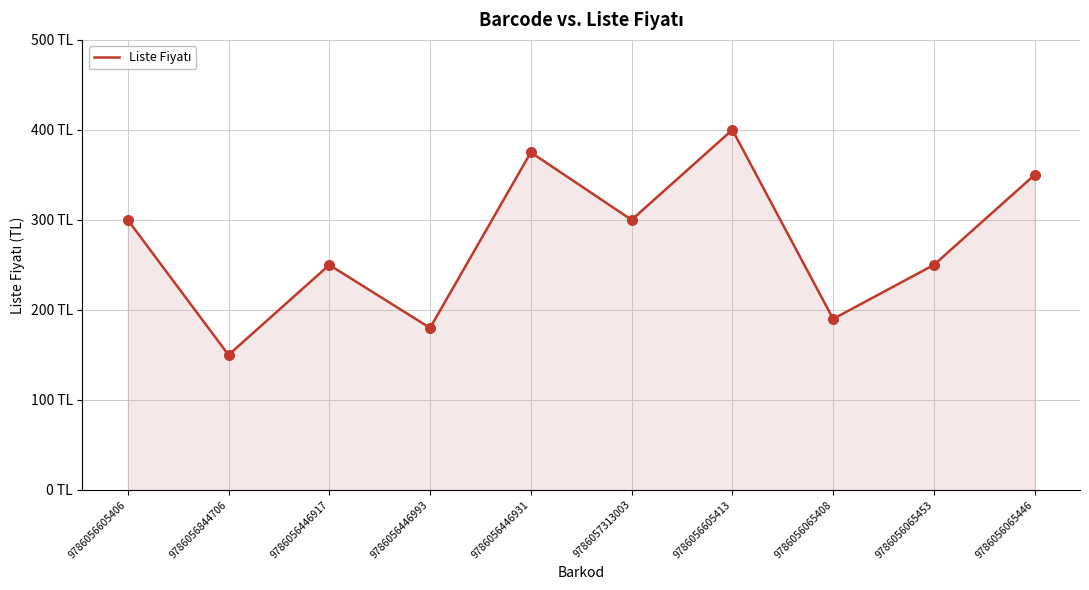

Between 9786056446917 and 9786057313003, which is larger?

9786057313003